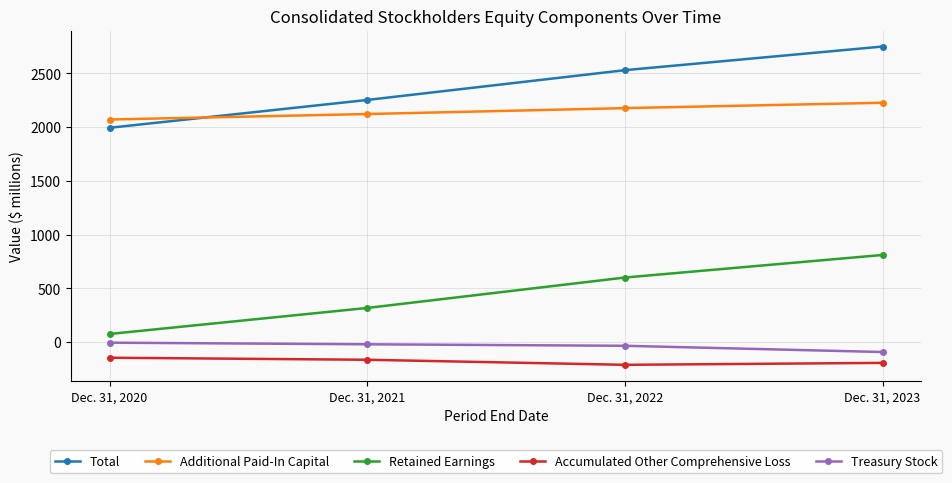

Count the number of categories in the chart.

4